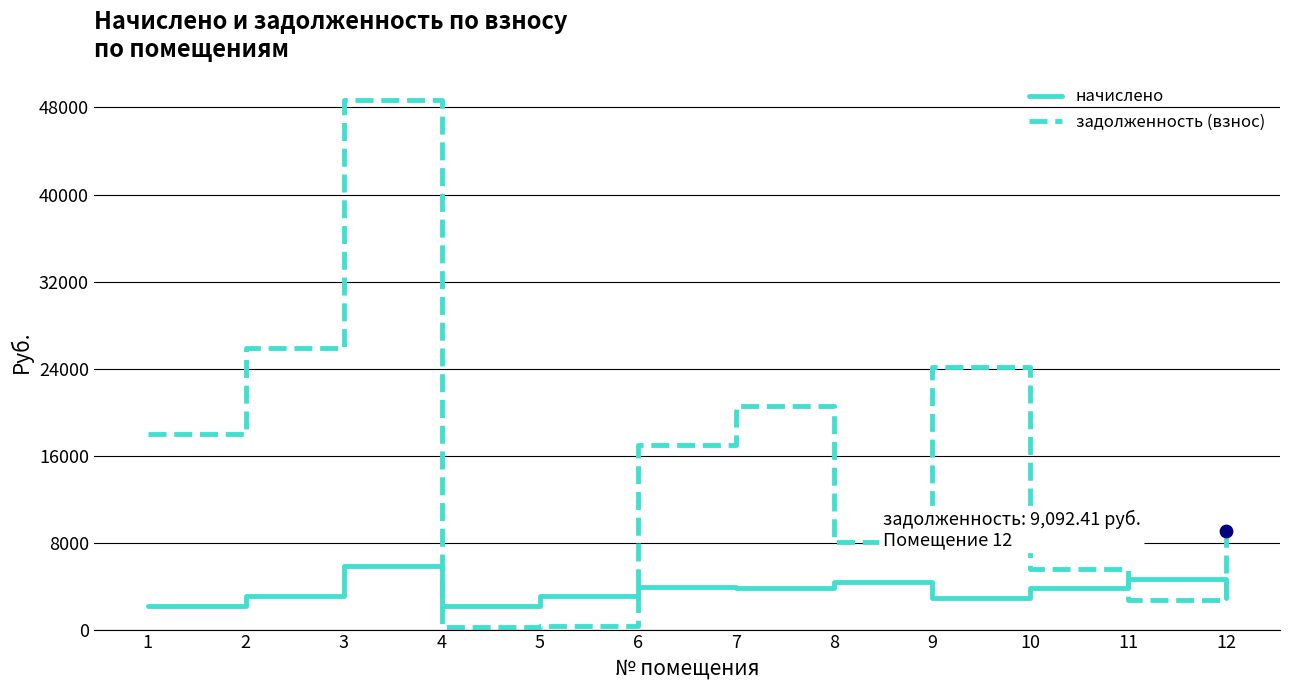

At how many categories does at least one series exceed 23083?

3